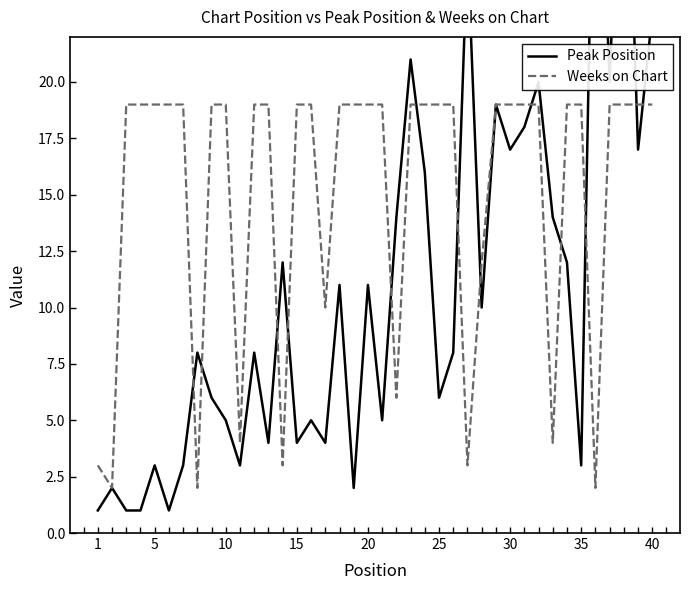

What is the difference between the maximum and minimum values in the Peak Position series?

35